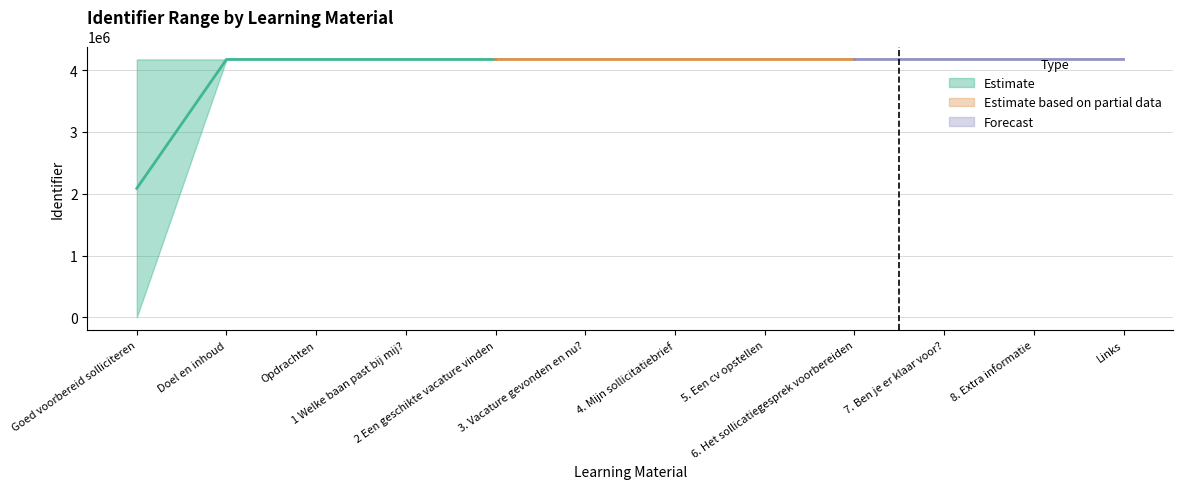

What is the difference between the maximum and minimum values in the Identifier (lower) series?

4174905